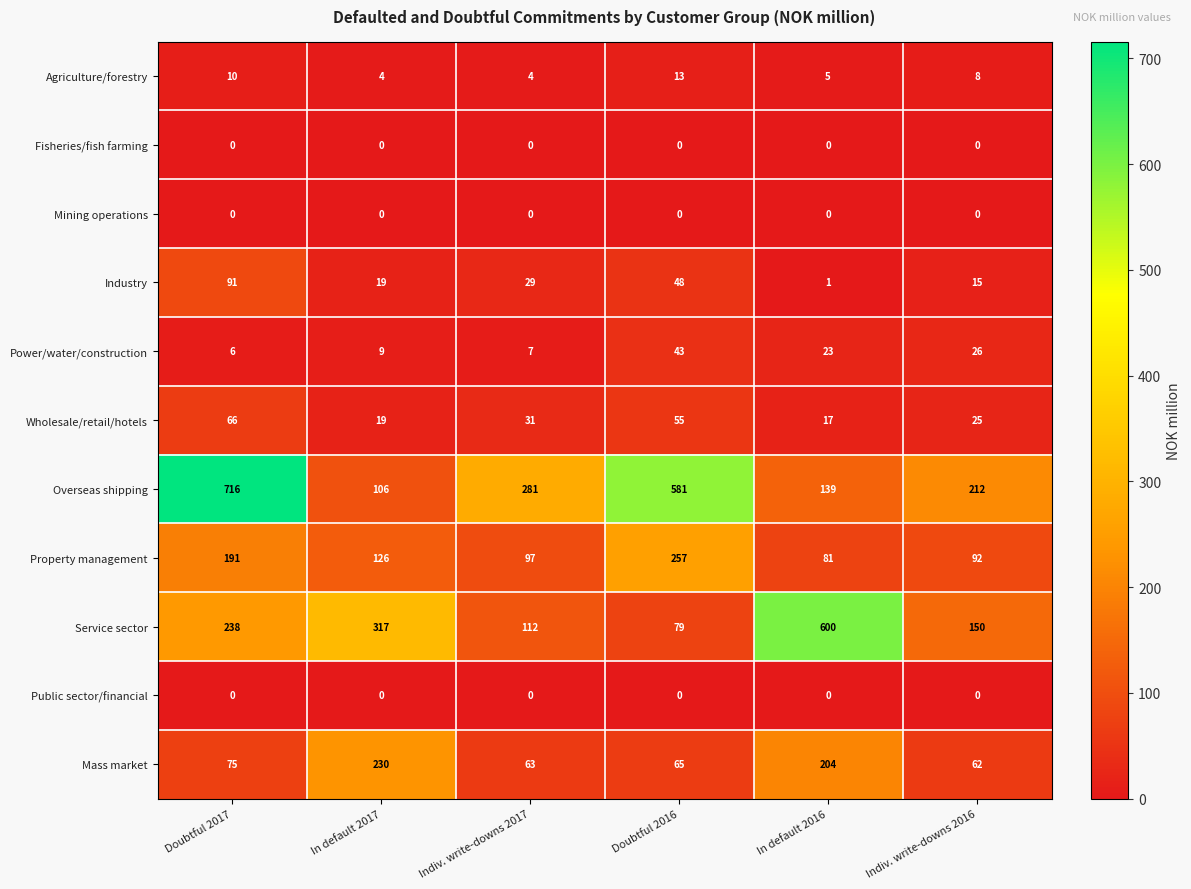

Which category has the highest value in the Wholesale/retail/hotels series?

Doubtful 2017